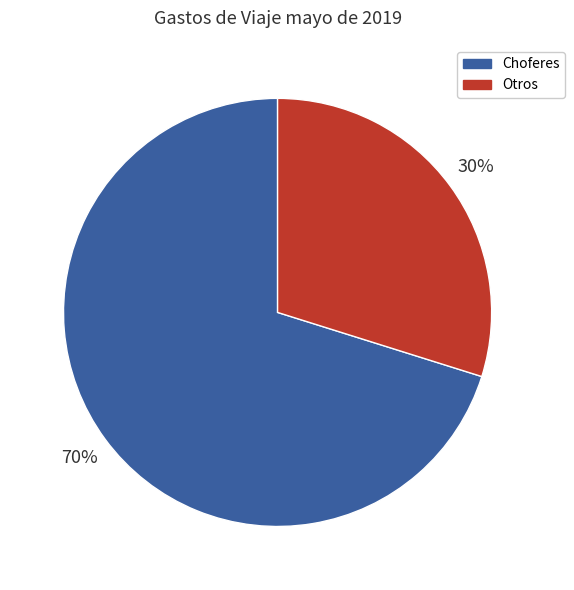

To the nearest percent, what is the average slice percentage?

50%